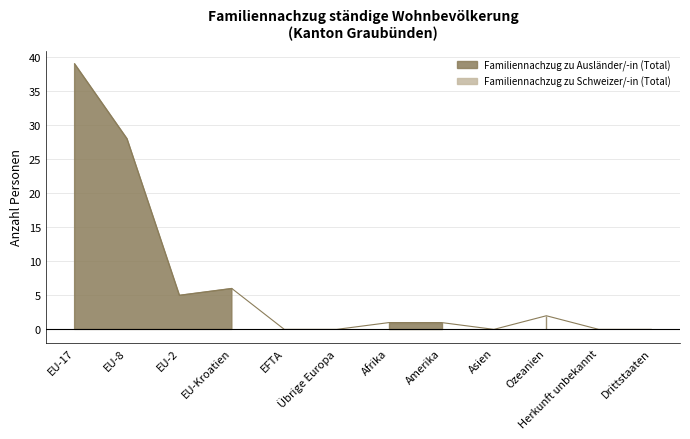

List the labels in order of value, largest first.

EU-17, EU-8, EU-Kroatien, EU-2, Ozeanien, Afrika, Amerika, EFTA, Übrige Europa, Asien, Herkunft unbekannt, Drittstaaten